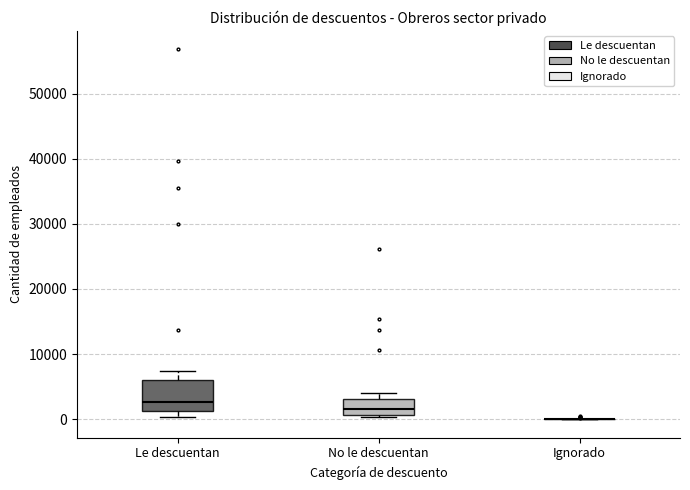

Reading left to right, read every box against the y-axis: the position of its median line, the range the box covers, and the ends of its whiskers. The values are not printed on the chart, so give them approximately, as read against the axis.

Le descuentan: median 3000, box 1000 to 6000, whiskers 0 to 7000
No le descuentan: median 2000, box 1000 to 3000, whiskers 0 to 4000
Ignorado: box collapsed to a line at 0, whiskers 0 to 0